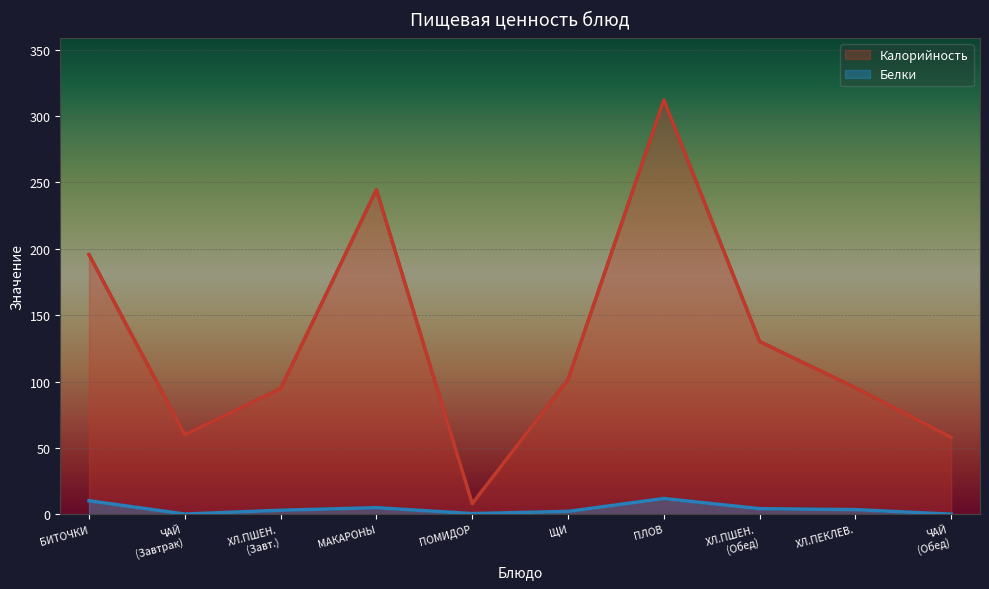

Which label corresponds to the largest value in the chart?

ПЛОВ